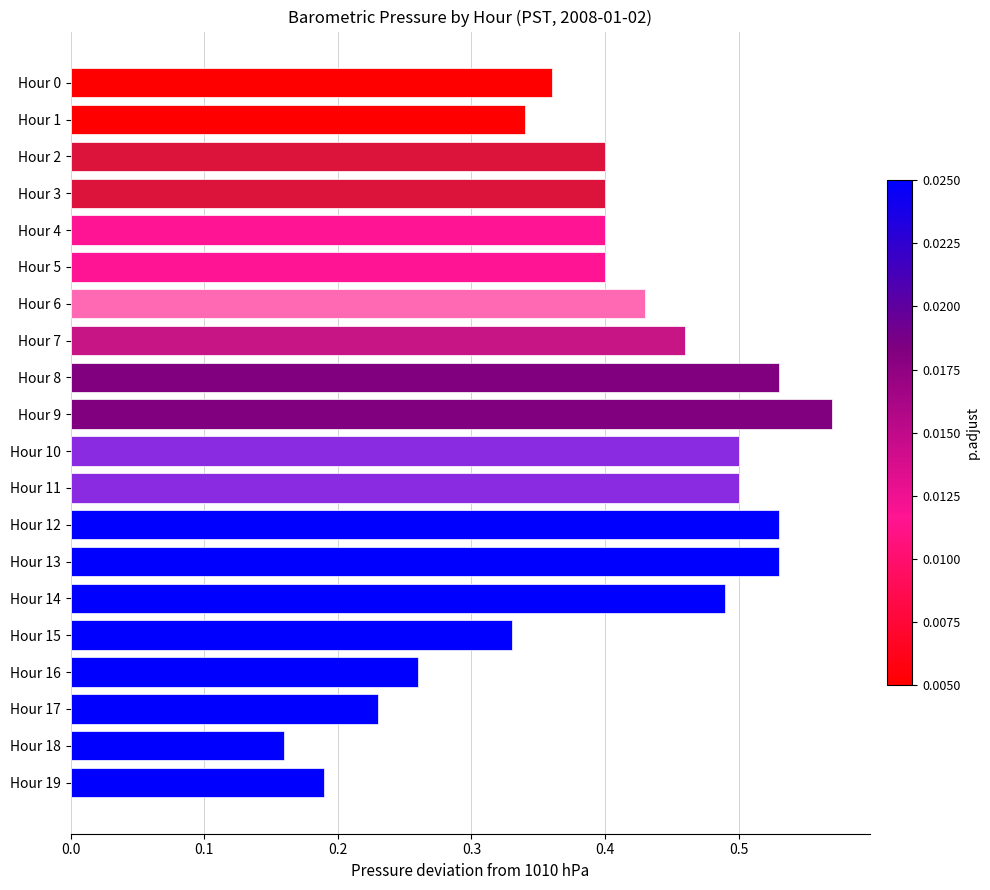

Between Hour 18 and Hour 1, which is larger?

Hour 1